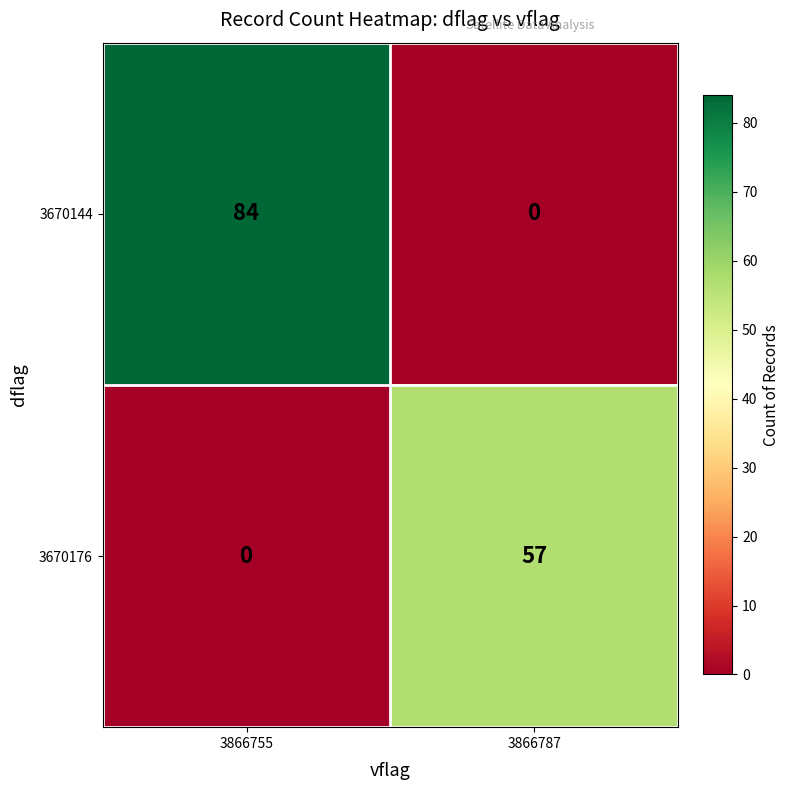

How many data points in 3670144 are less than 84?

1